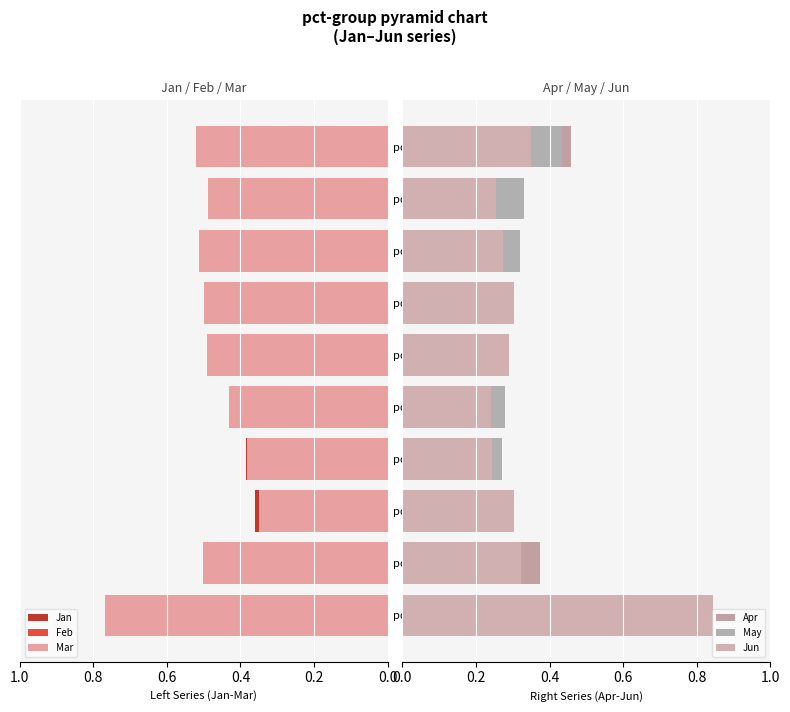

How many series are shown in this chart?

6